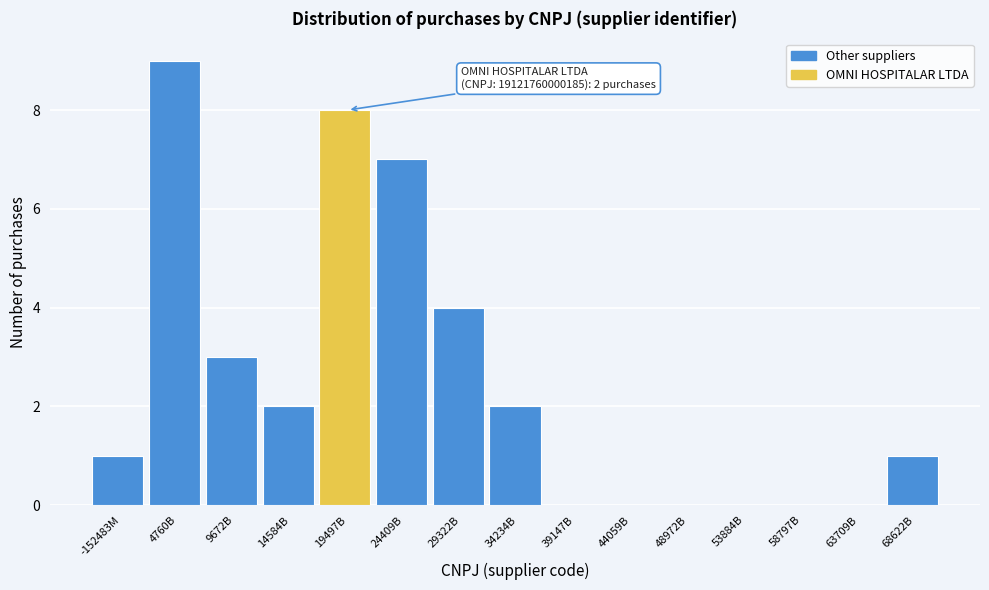

Reading left to right, extract all data points from this chart.

-152483M=1	4760B=9	9672B=3	14584B=2	19497B=8	24409B=7	29322B=4	34234B=2	39147B=0	44059B=0	48972B=0	53884B=0	58797B=0	63709B=0	68622B=1